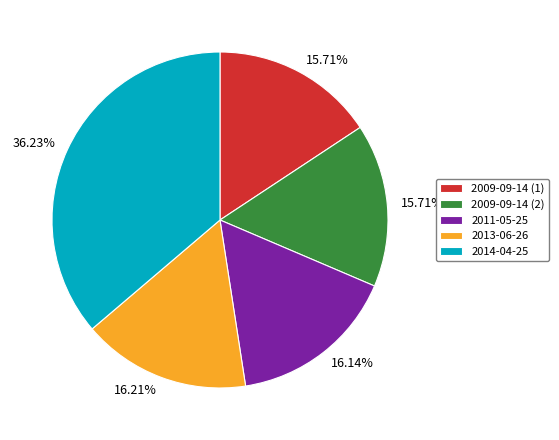

How many slices are in this pie chart?

5